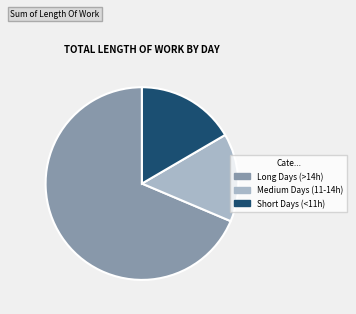

Does any single category account for the majority?

Yes